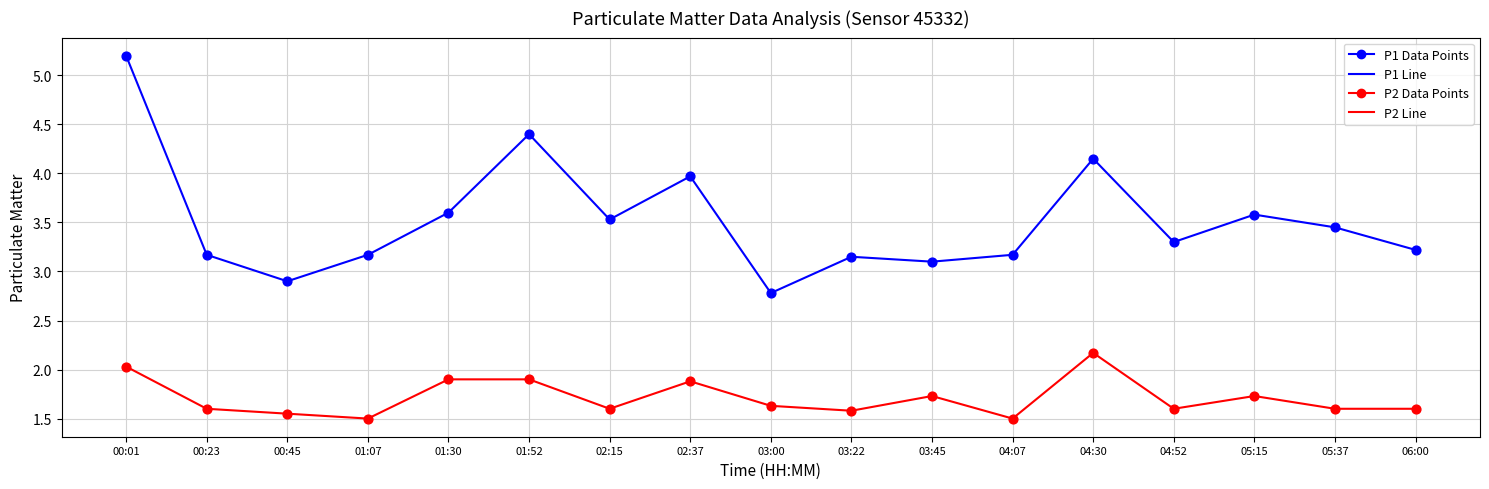

At which category is the sum across all series the highest?

00:01